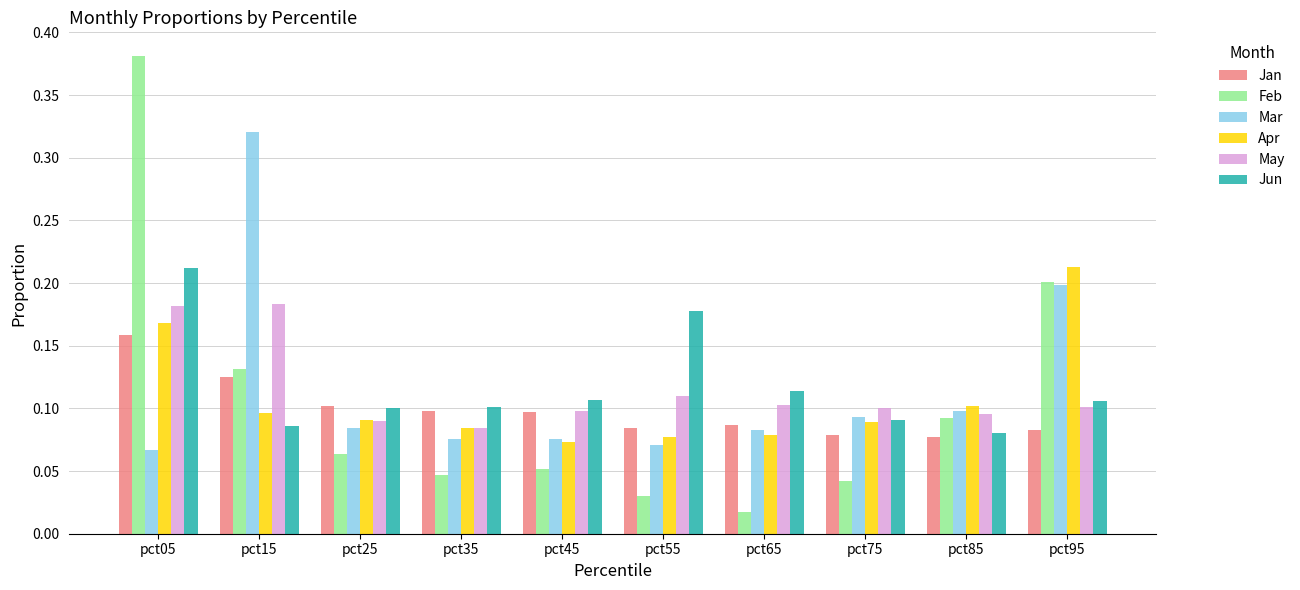

At how many categories does at least one series exceed 0?

10